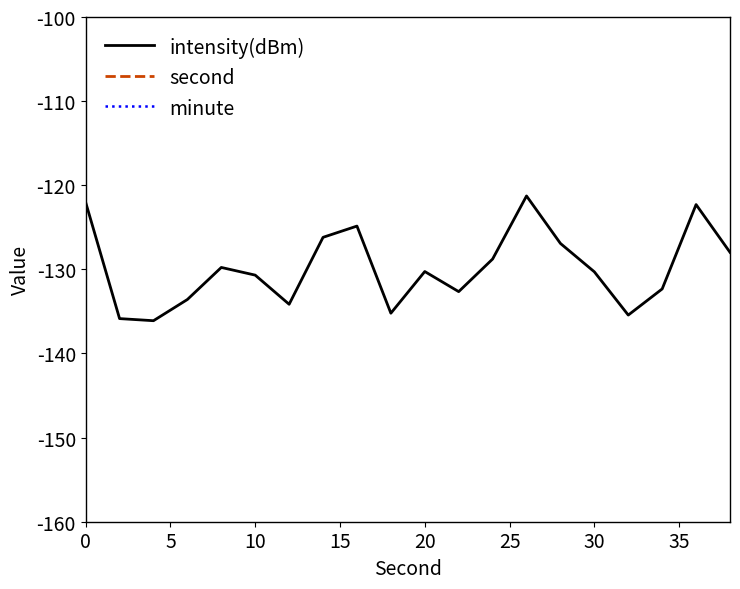

True or false: intensity(dBm) and minute cross at least once.

False